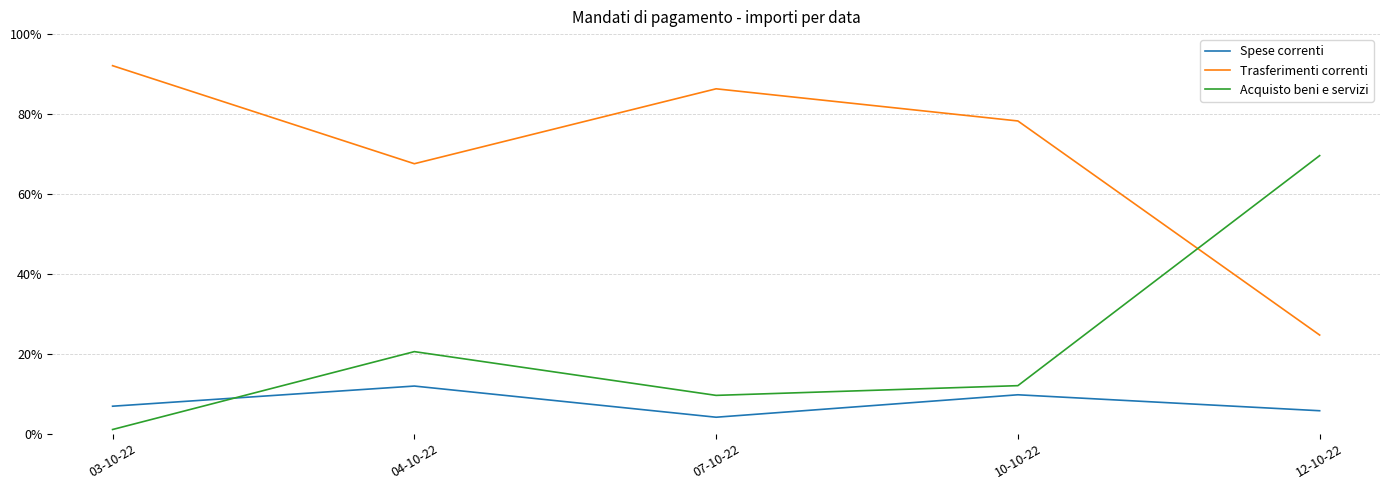

What are all the series names shown in the legend?

Spese correnti, Trasferimenti correnti, Acquisto beni e servizi